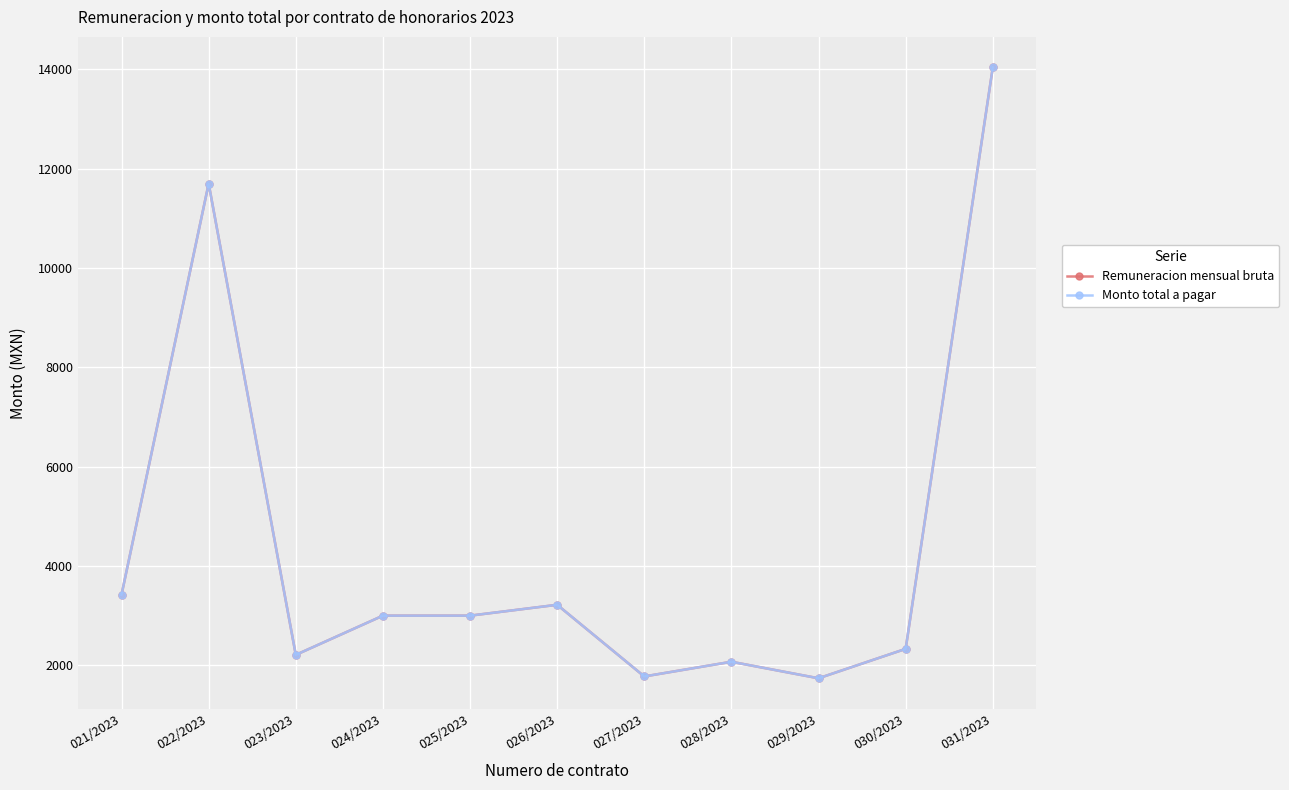

Which category has the lowest value in the Remuneracion mensual bruta series?

029/2023